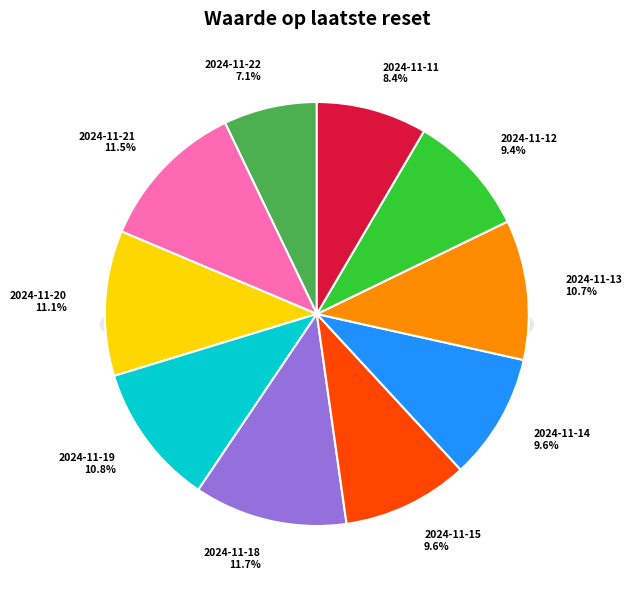

Count the number of slices in the pie.

10